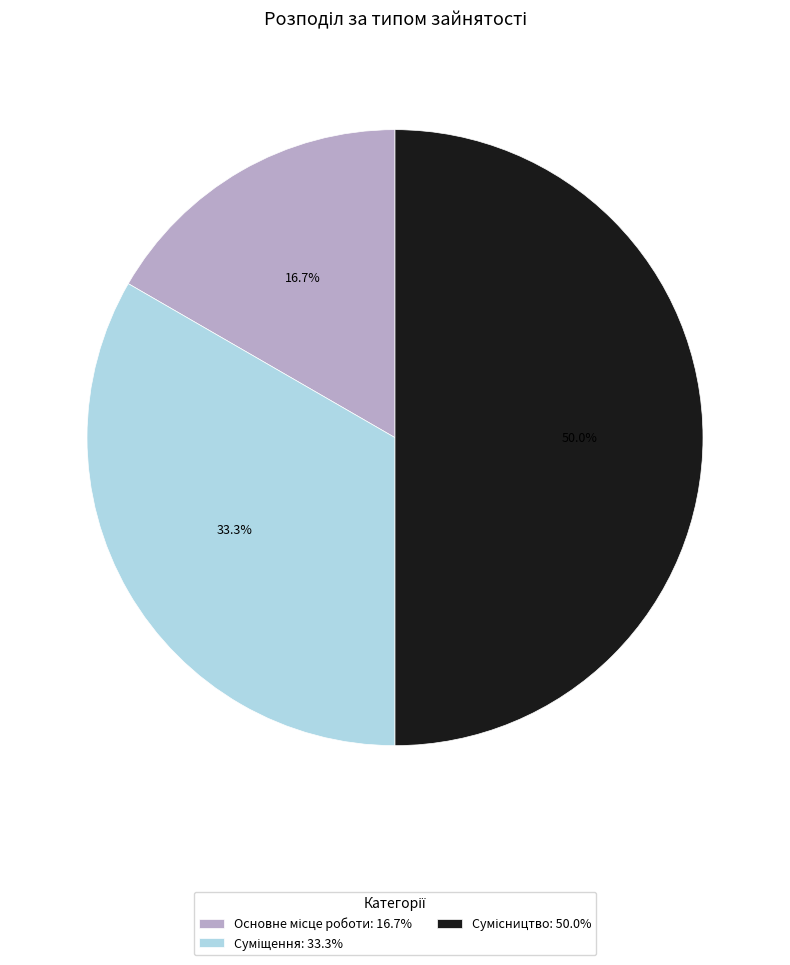

What is the smallest slice in the pie chart?

Основне місце роботи